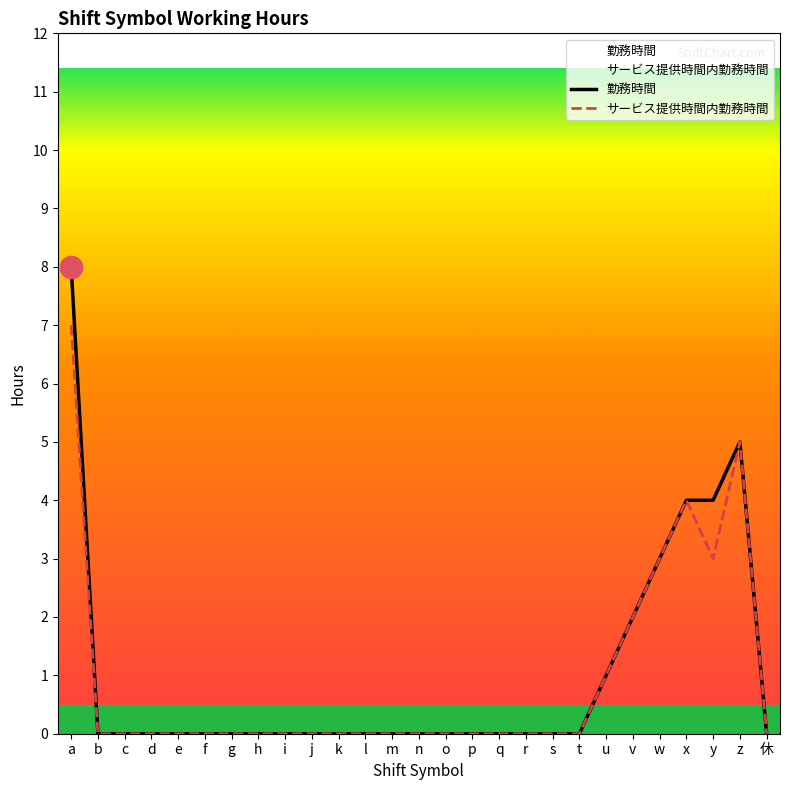

What is the label of the 20th point from the left?

t